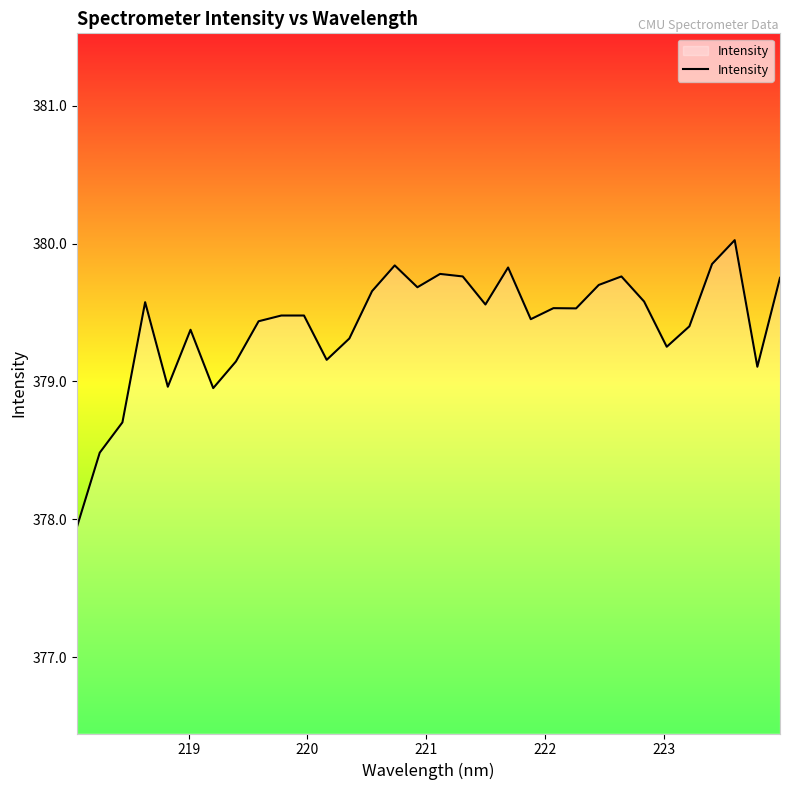

What is the difference between the maximum and minimum values?

2.1